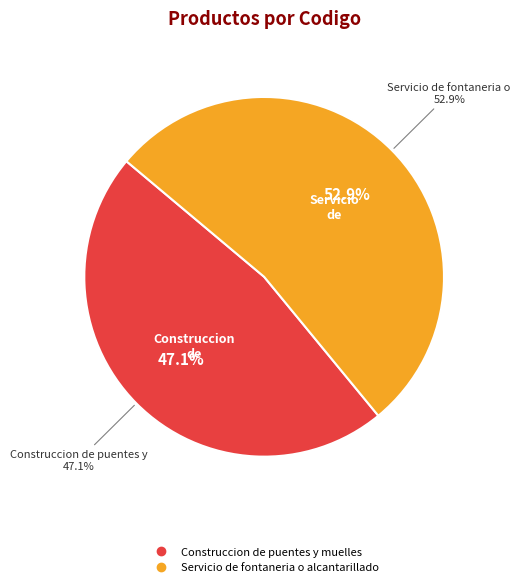

What is the ratio of the value at Construccion de puentes y muelles to the value at Servicio de fontaneria o alcantarillado?

0.9